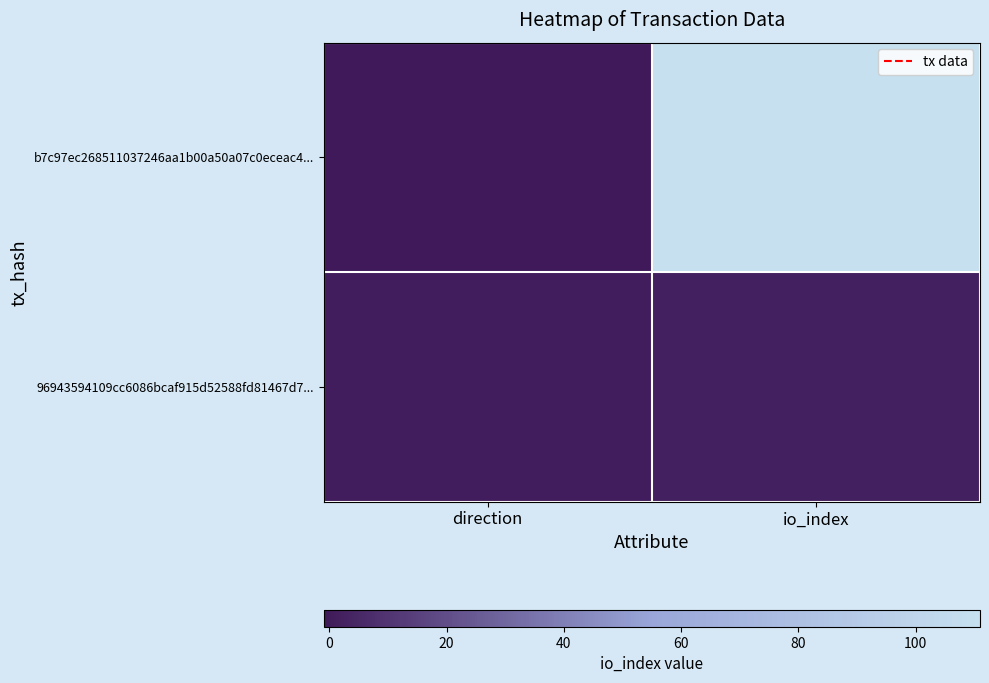

Count the number of data series in this chart.

2